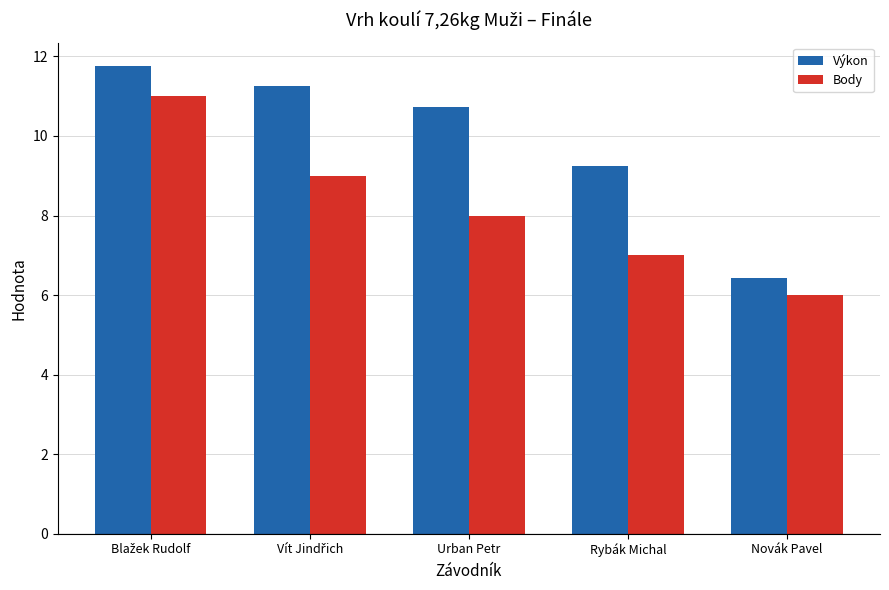

Rank the series by their maximum value, from highest to lowest.

Výkon, Body